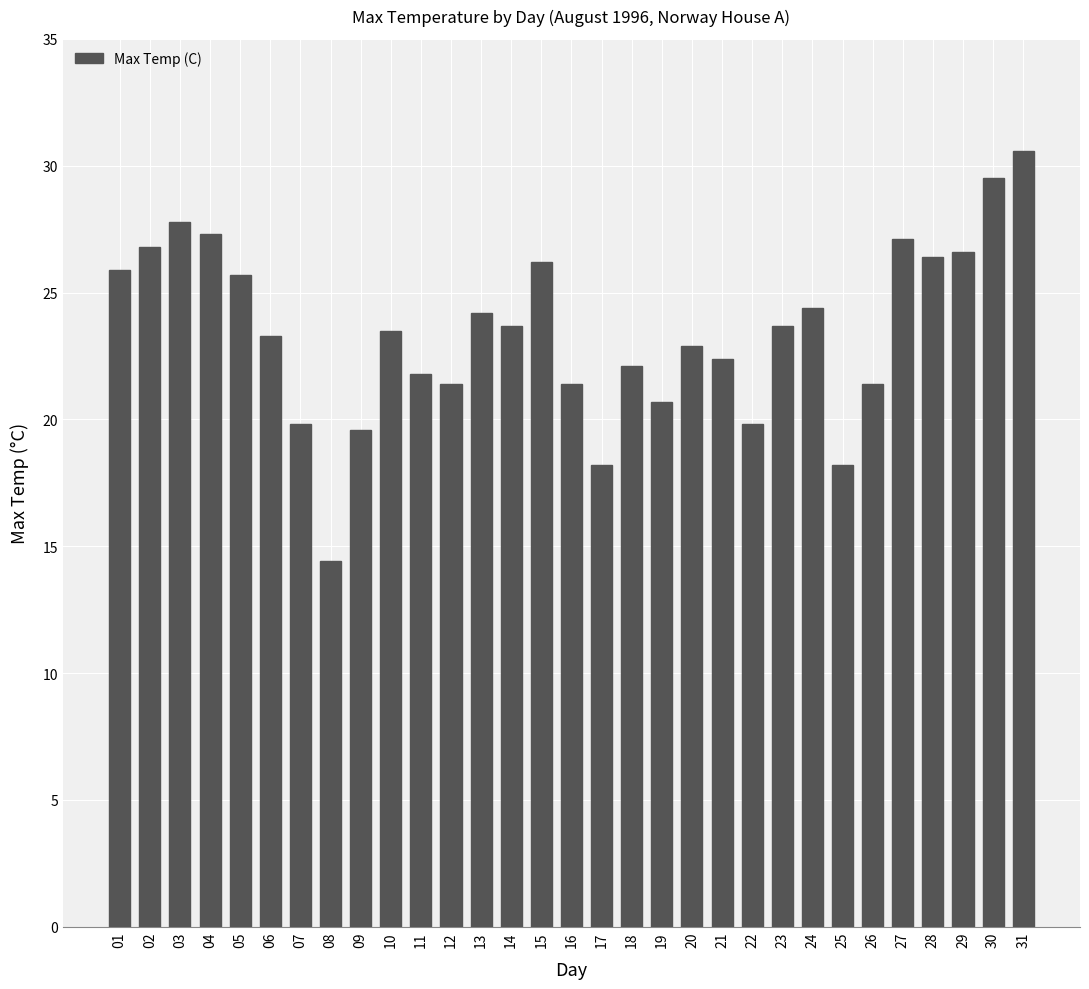

What is the value of the 20th bar from the left?

22.9